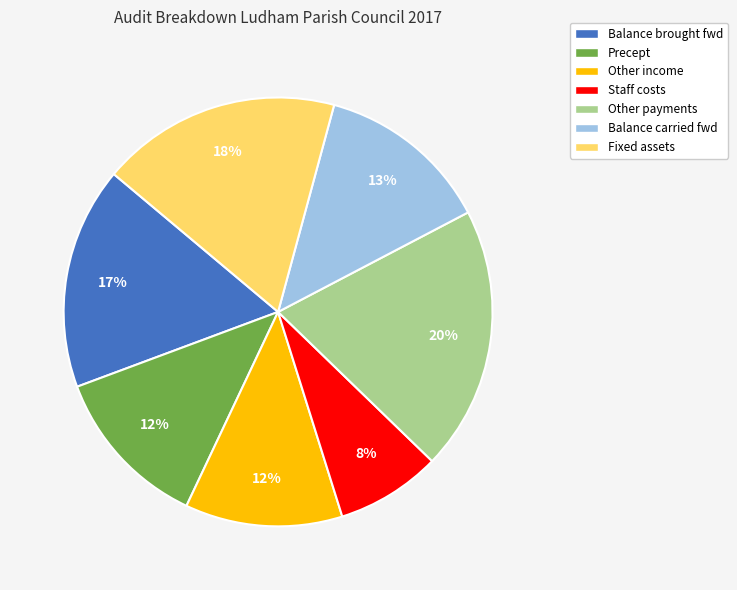

Which slice is the smallest?

Staff costs